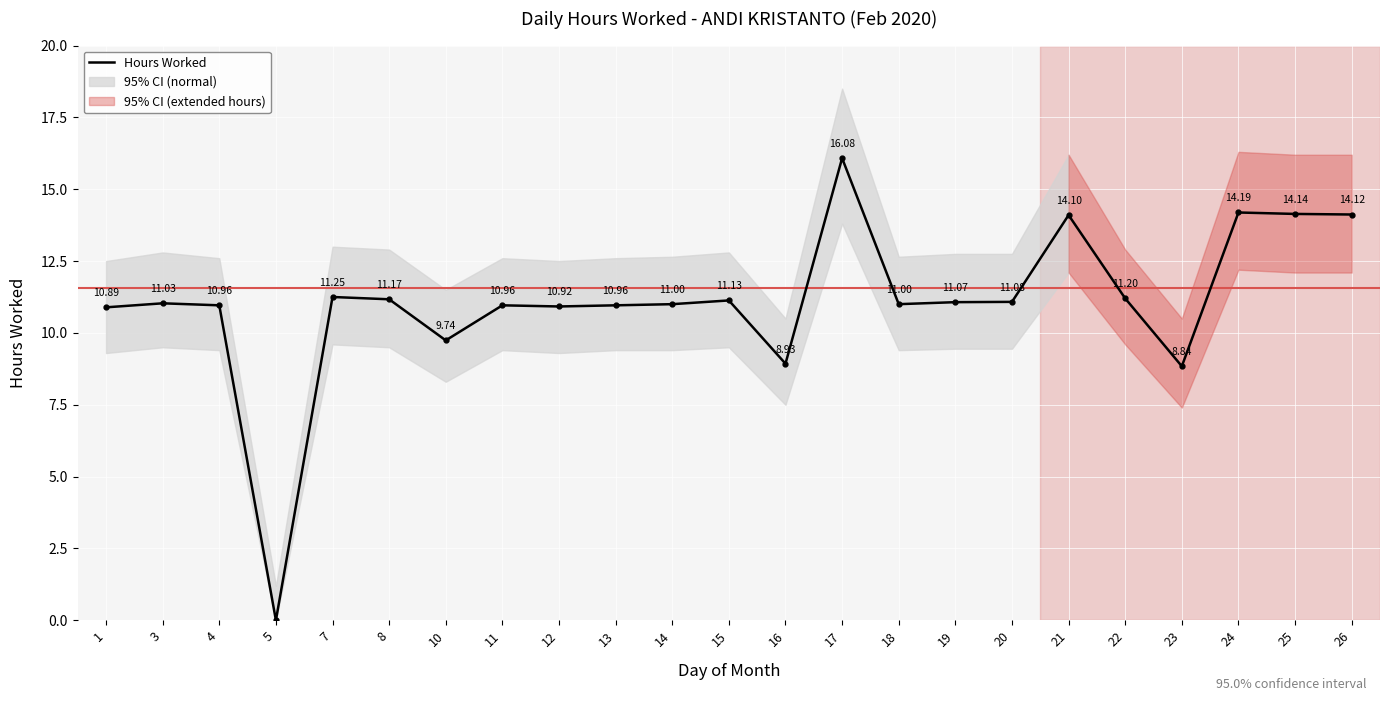

Is this an area chart (filled region under the line)?

No